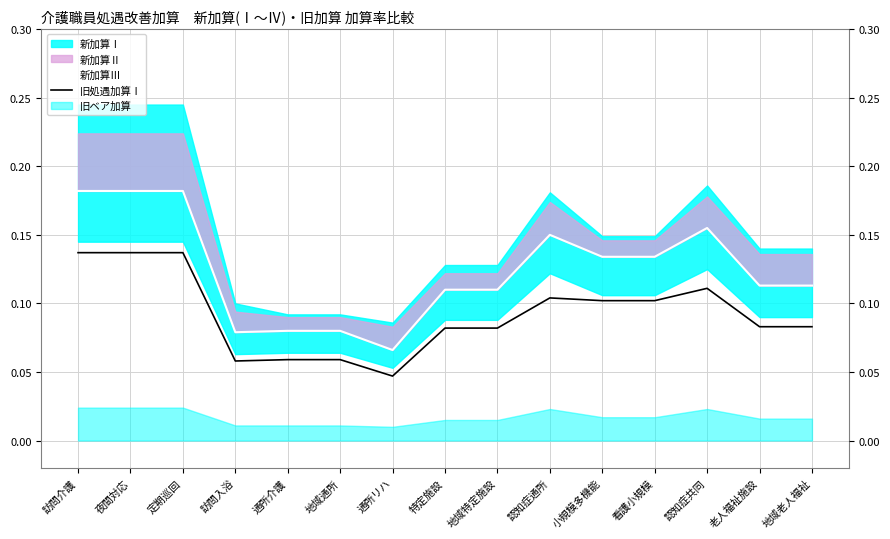

What value does the 新加算Ⅲ series have at 認知症通所?

0.1